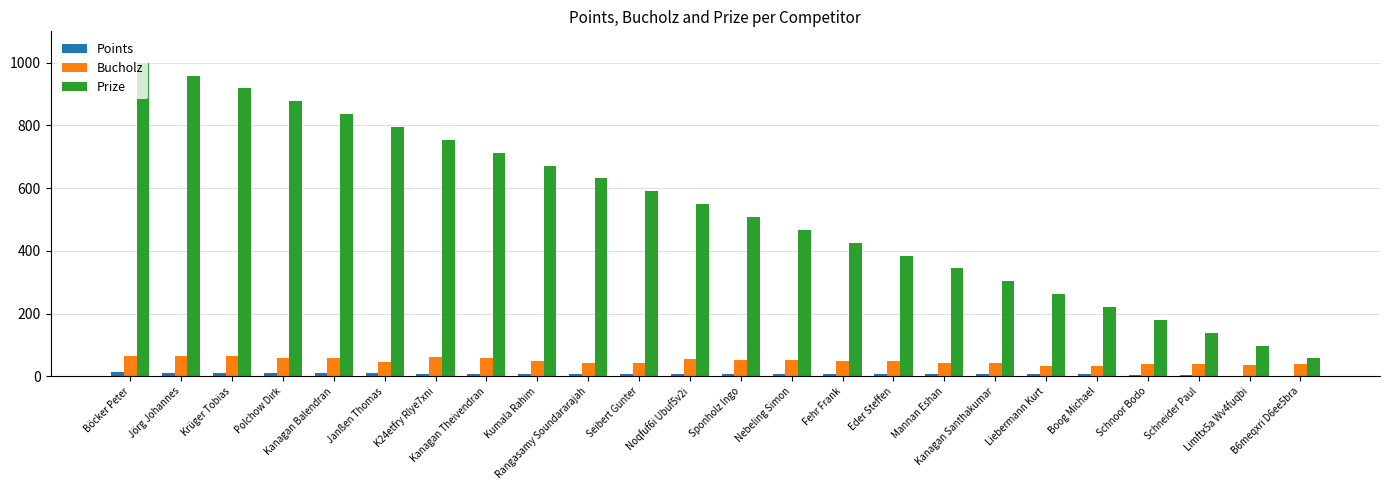

What is the greatest value displayed?

1000